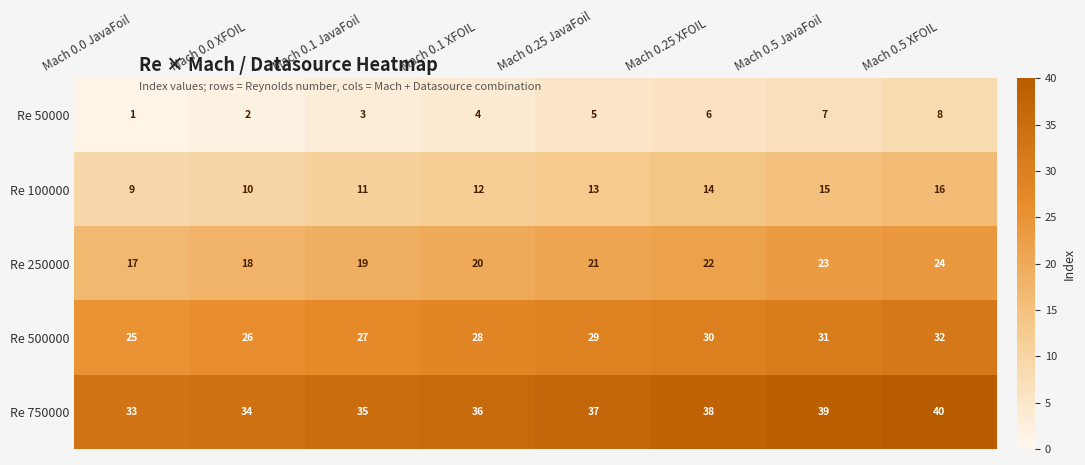

How many distinct data groups are displayed?

5